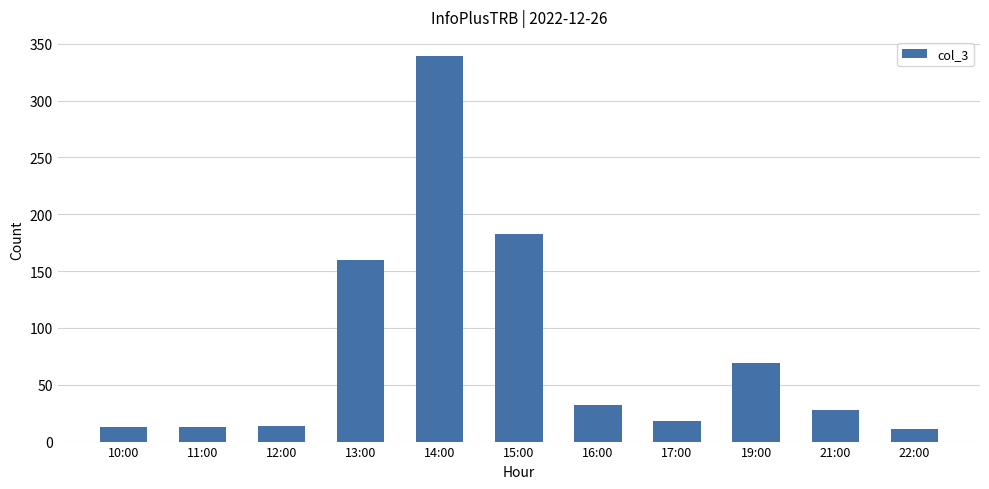

What is the sum of all values?

880